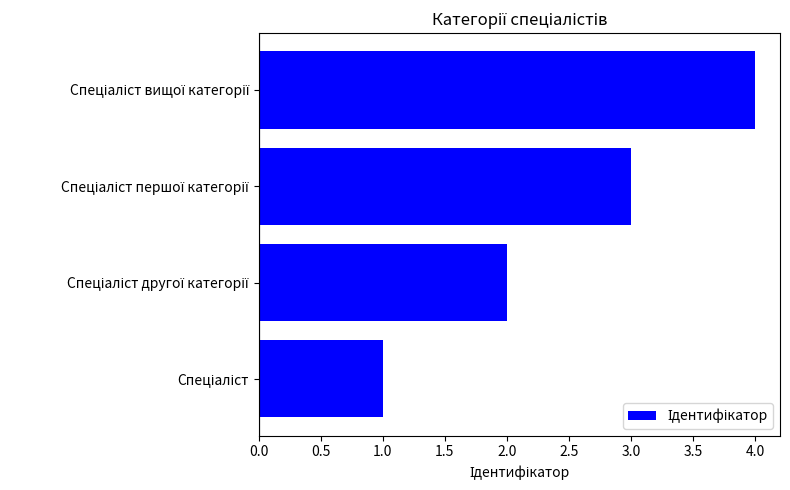

What is the sum of all values?

10